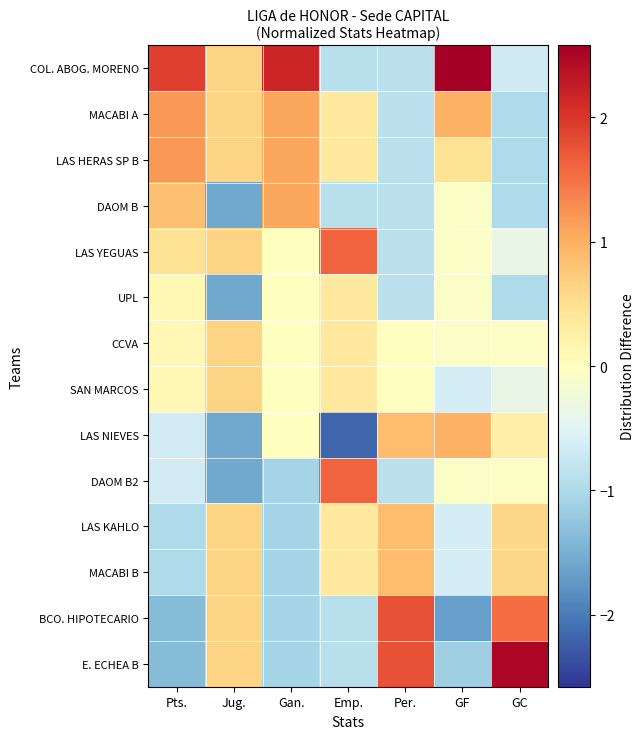

List the series in order of their peak value, highest first.

COL. ABOG. MORENO, E. ECHEA B, BCO. HIPOTECARIO, LAS YEGUAS, DAOM B2, MACABI A, LAS HERAS SP B, DAOM B, LAS NIEVES, LAS KAHLO, MACABI B, CCVA, SAN MARCOS, UPL